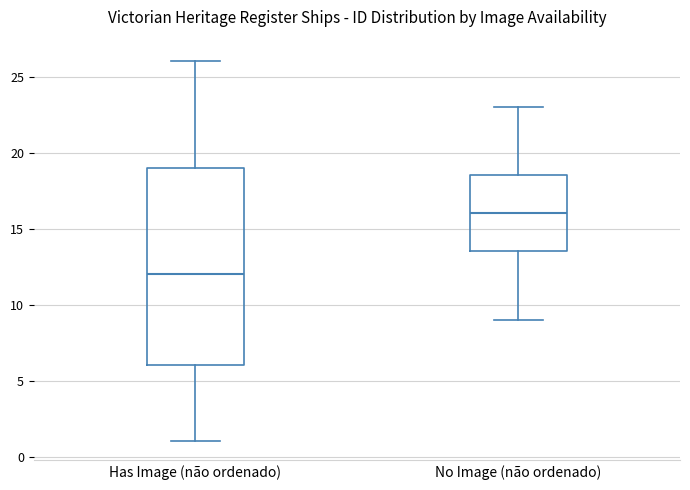

Reading left to right, read every box against the y-axis: the position of its median line, the range the box covers, and the ends of its whiskers. The values are not printed on the chart, so give them approximately, as read against the axis.

Has Image (não ordenado): median 12.0, box 6.0 to 19.0, whiskers 1.0 to 26.0
No Image (não ordenado): median 16.0, box 13.5 to 18.5, whiskers 9.0 to 23.0